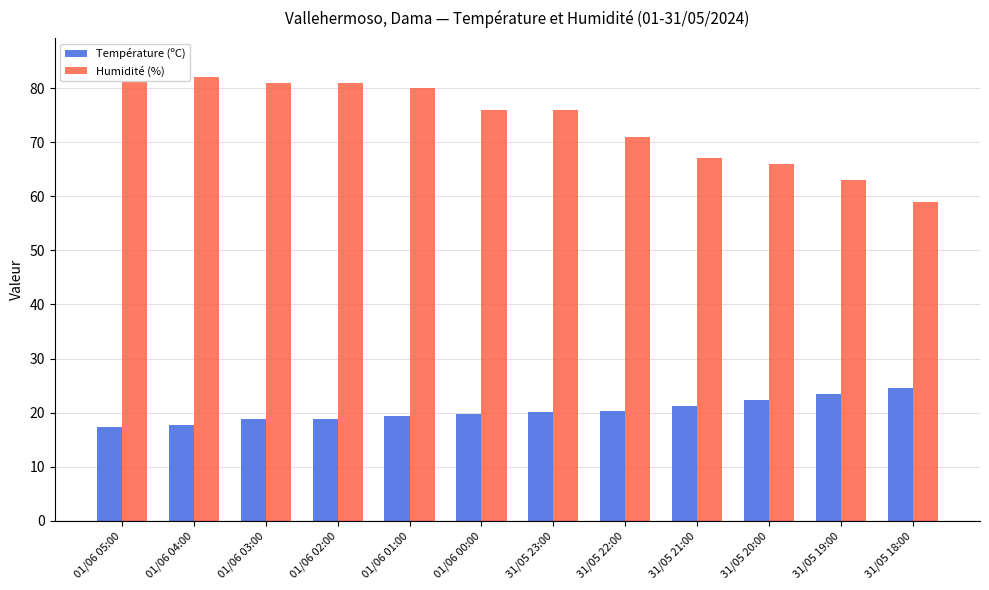

How many bars are there in each group?

2